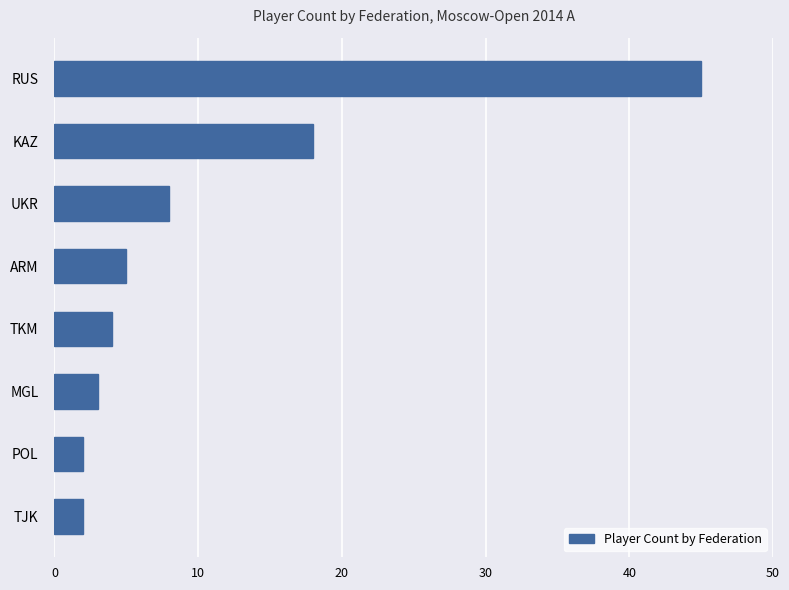

The value at TKM is 2. True or false?

False